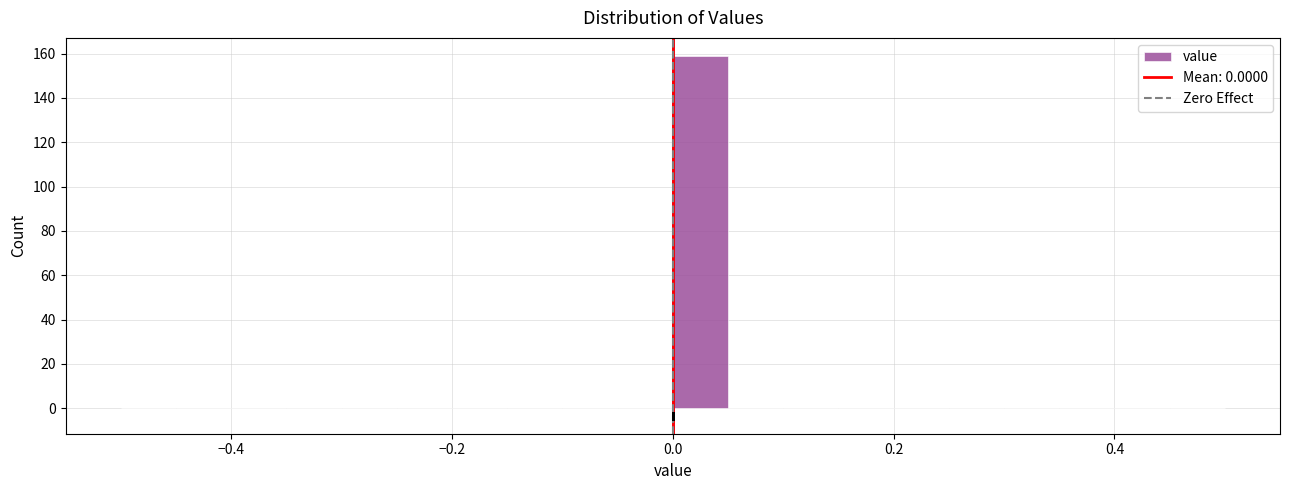

Around what value on the x-axis is the tallest bar? Give the approximate position of its centre, as read against the axis.

0.02